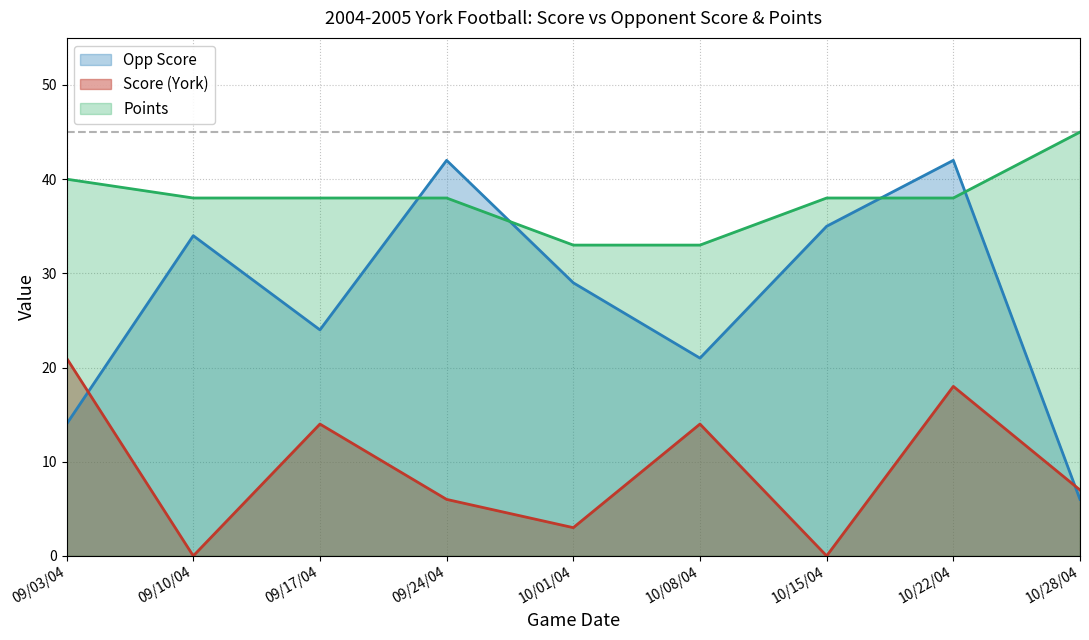

Is it true that Opp Score equals 57 at 09/10/04?

False